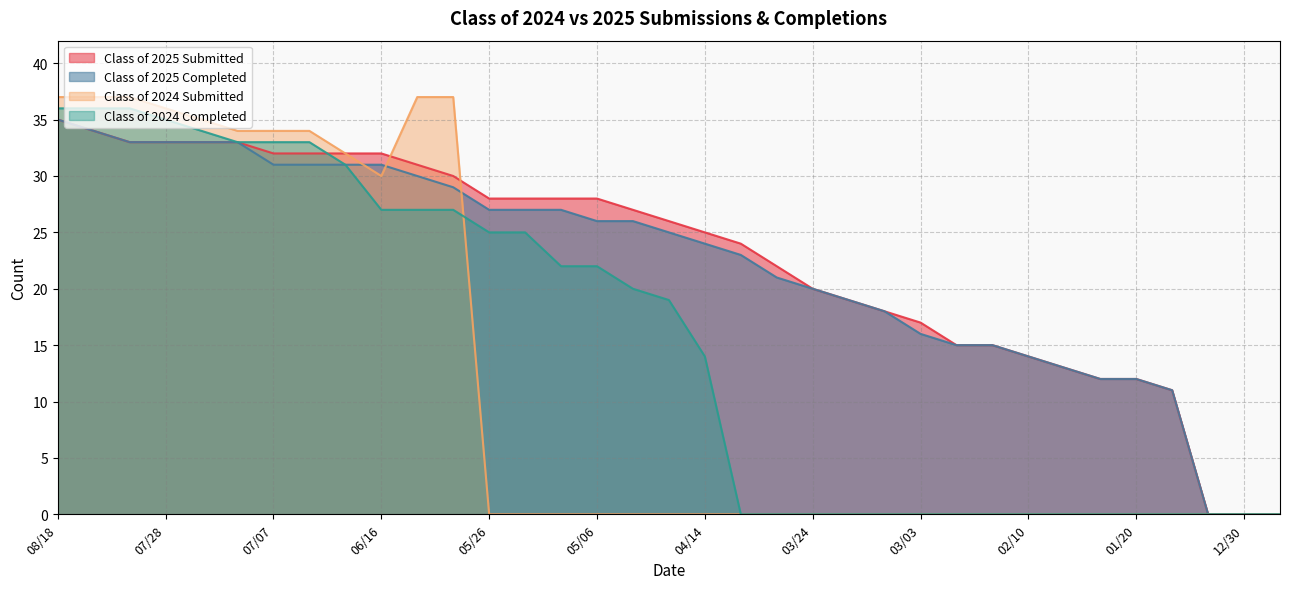

What position from the right is 05/19?

22